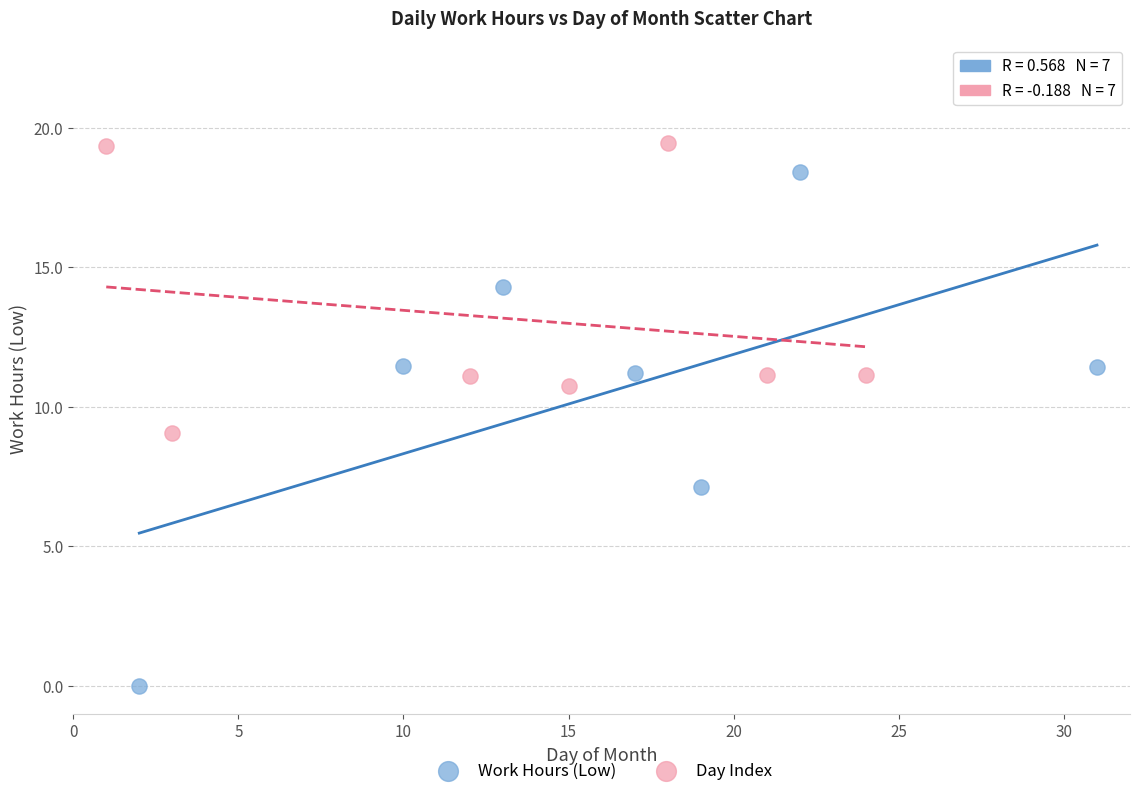

Which series reaches the minimum Y coordinate?

Work Hours (Low)